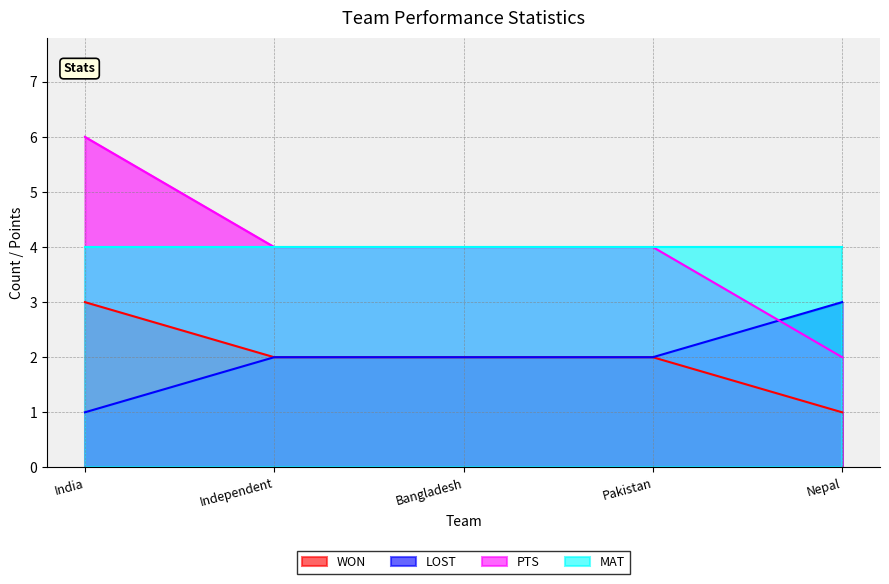

Which series has the largest total across all categories?

PTS